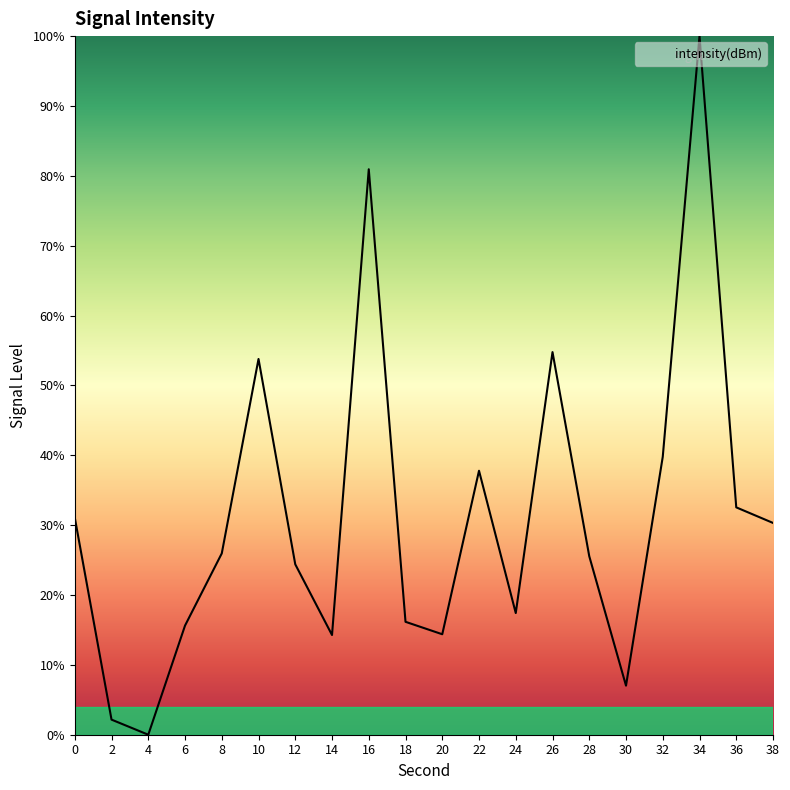

True or false: the data has more than 0 interior local peaks.

True